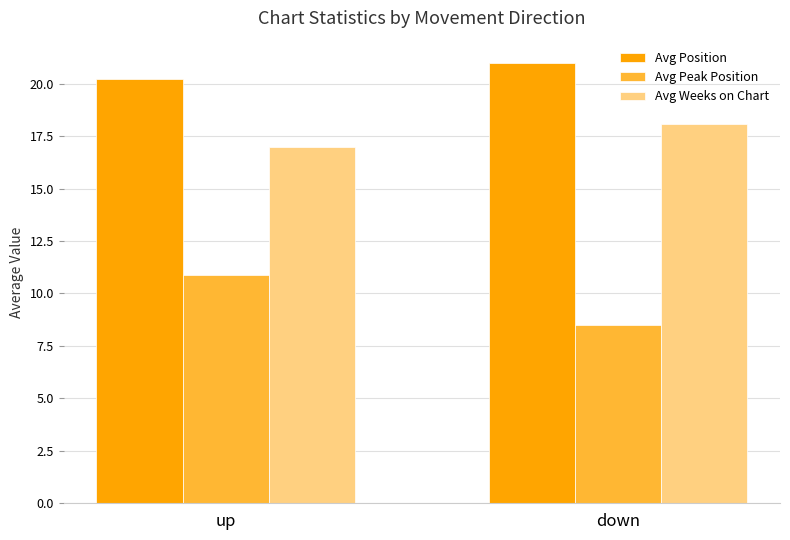

Which label corresponds to the largest value in the chart?

down